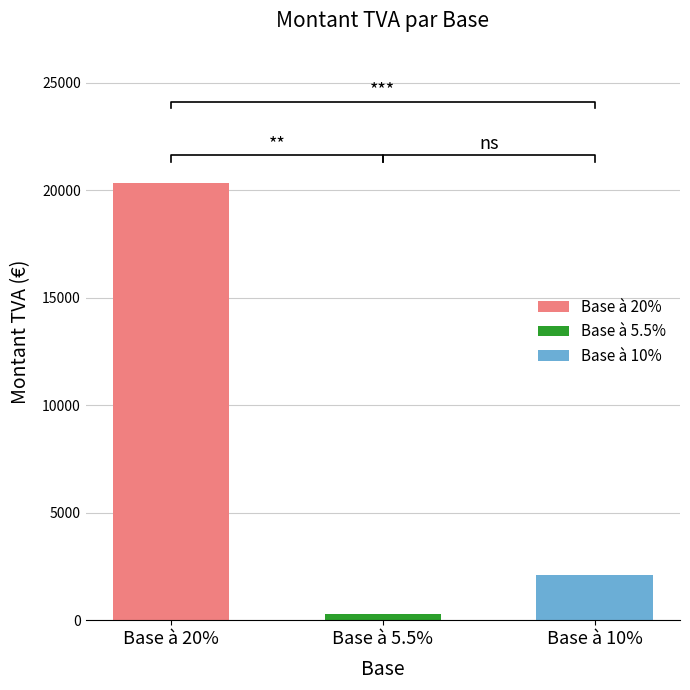

How many bars are there in total?

3